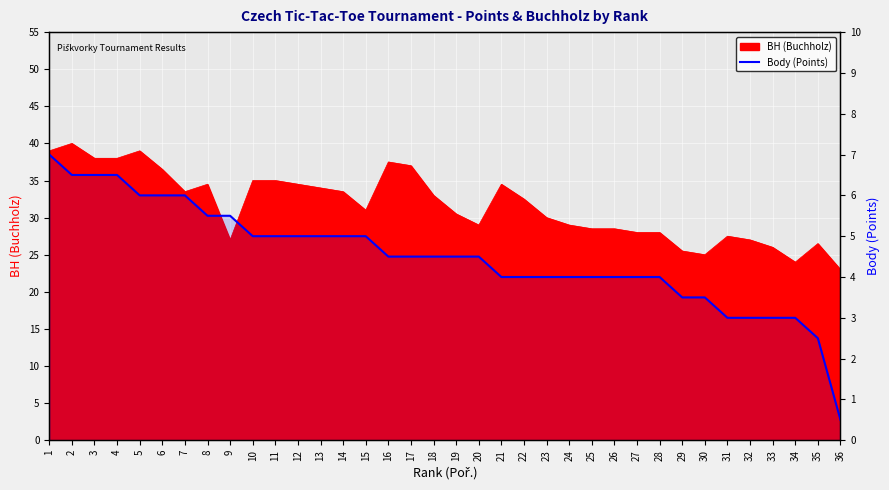

Between 6 and 4, which is larger?

4